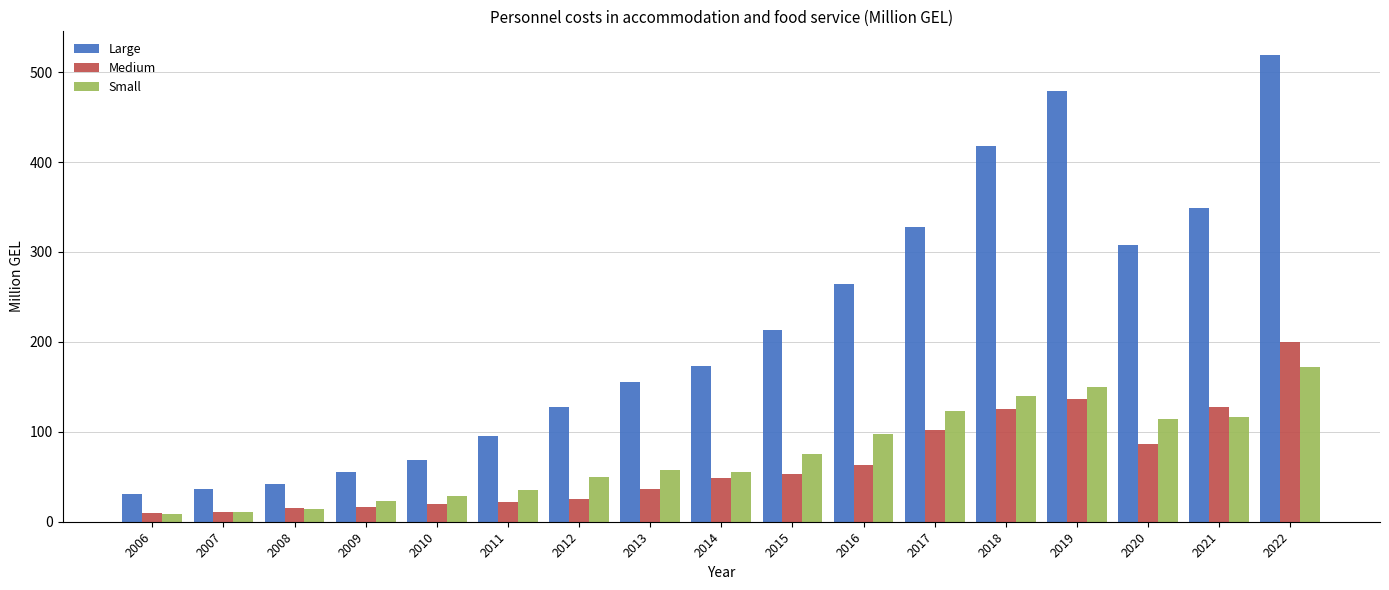

Which series has the largest range (max minus min)?

Large